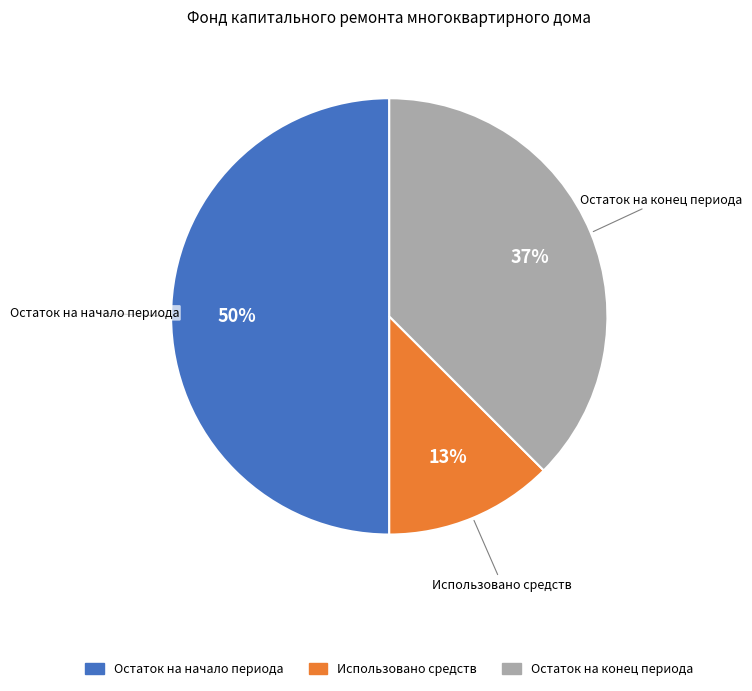

Count the number of slices in the pie.

3